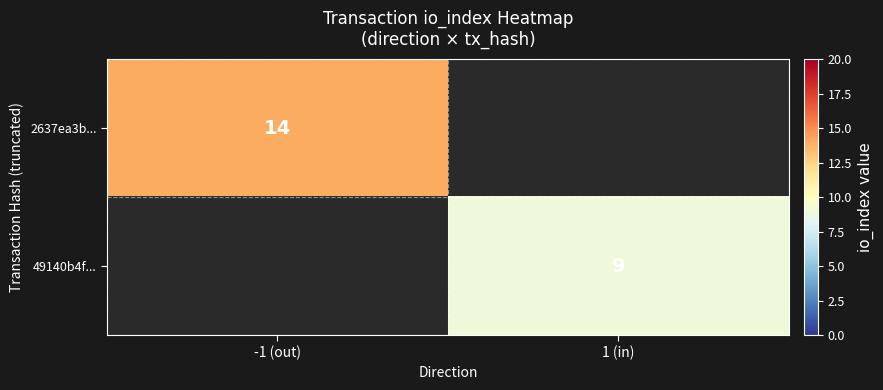

True or false: 49140b4f... has a value of 9 at 1 (in).

True